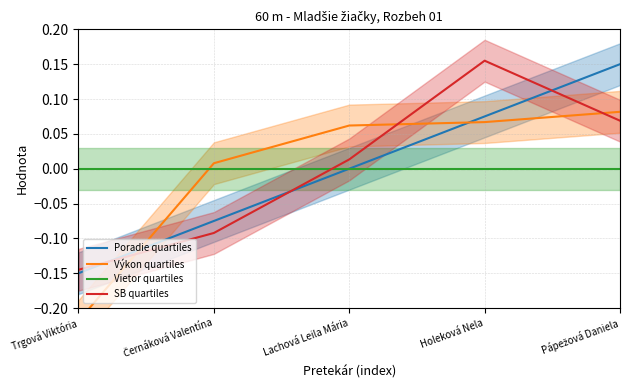

How many data points in Výkon quartiles are less than 0?

1